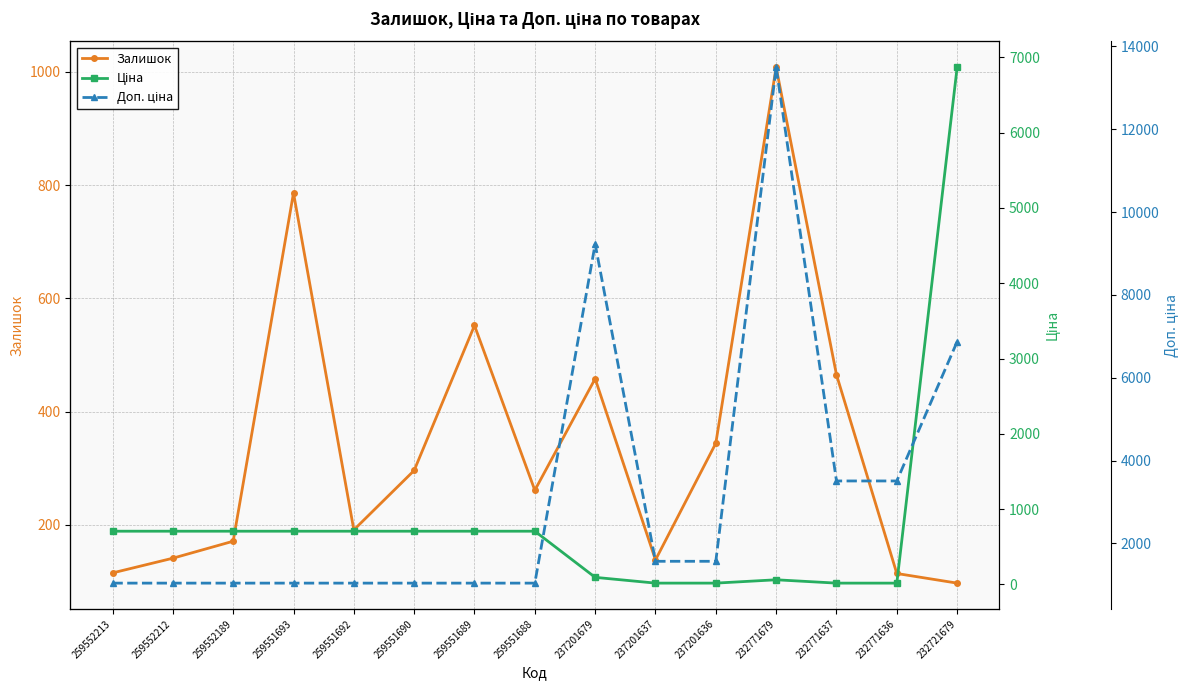

Is this an area chart (filled region under the line)?

No